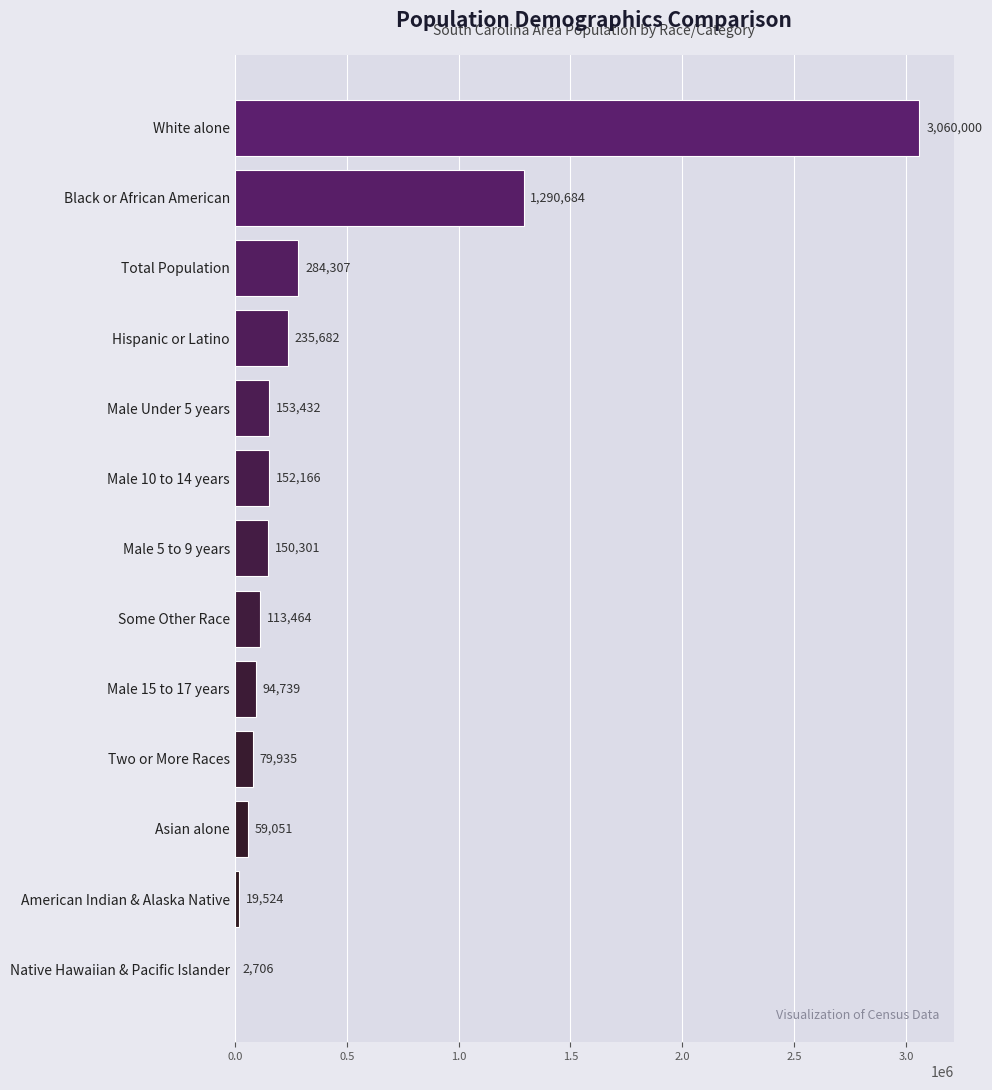

Reading top to bottom, what are all the values shown in this chart?

White alone=3060000	Black or African American=1290684	Total Population=284307	Hispanic or Latino=235682	Male Under 5 years=153432	Male 10 to 14 years=152166	Male 5 to 9 years=150301	Some Other Race=113464	Male 15 to 17 years=94739	Two or More Races=79935	Asian alone=59051	American Indian & Alaska Native=19524	Native Hawaiian & Pacific Islander=2706